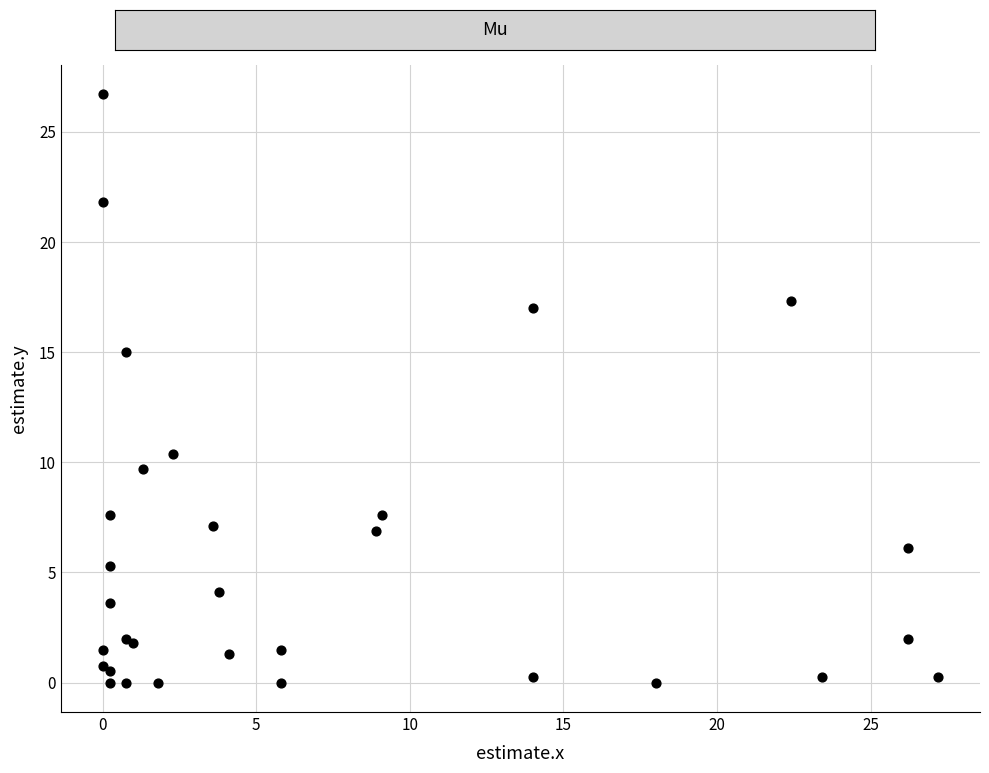

What Y value in the scatter plot is closest to 13?

15.0